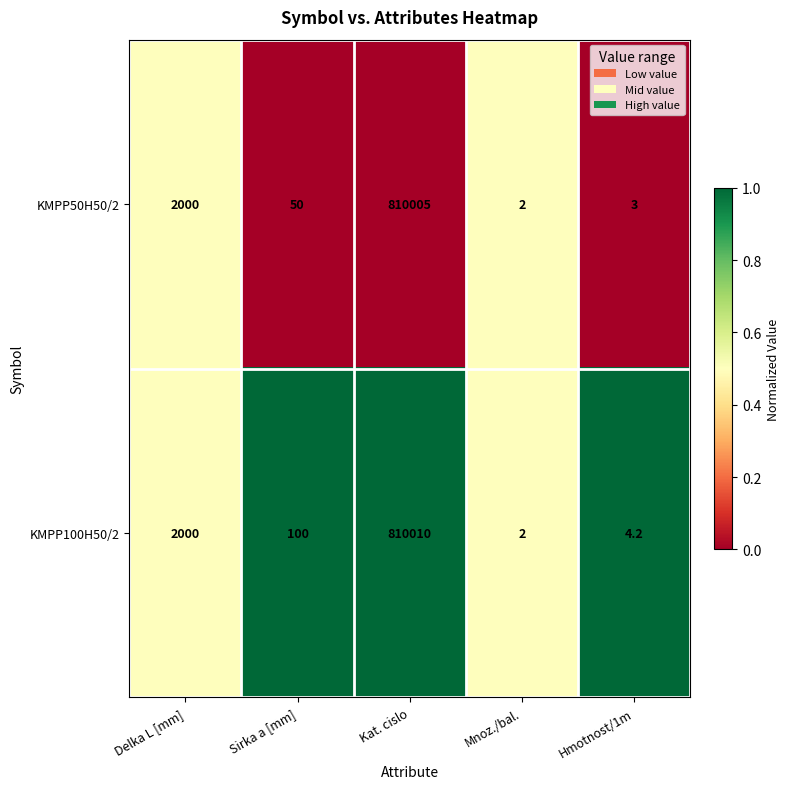

At which category is the sum across all series the highest?

Kat. cislo